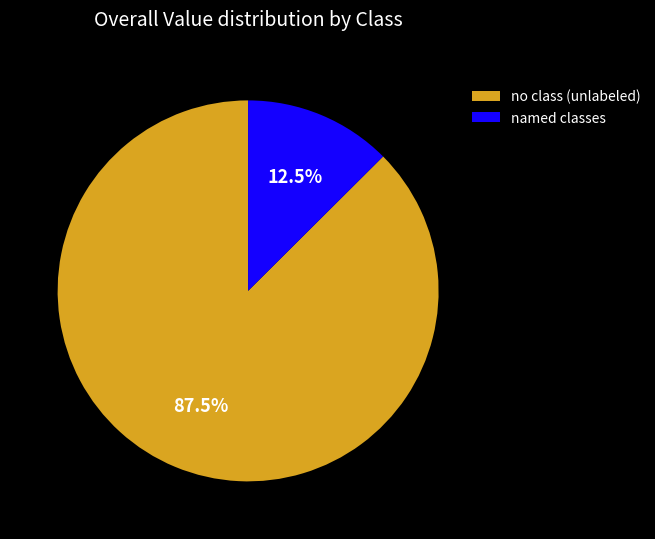

What percentage do named classes and no class (unlabeled) together represent?

100.0%